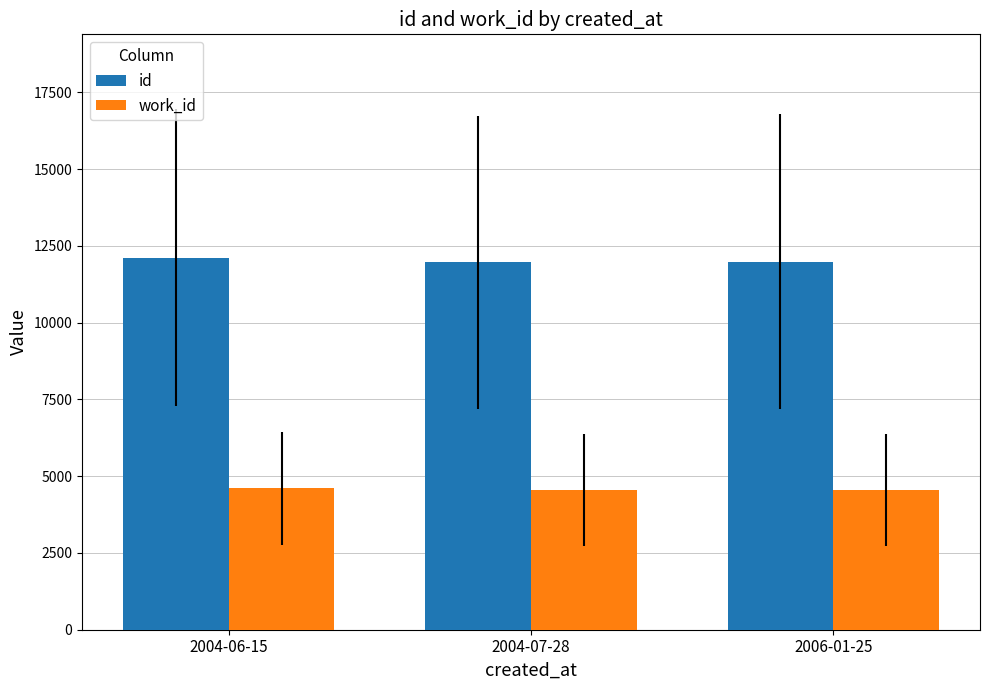

What is the lowest value of the id series?

11960